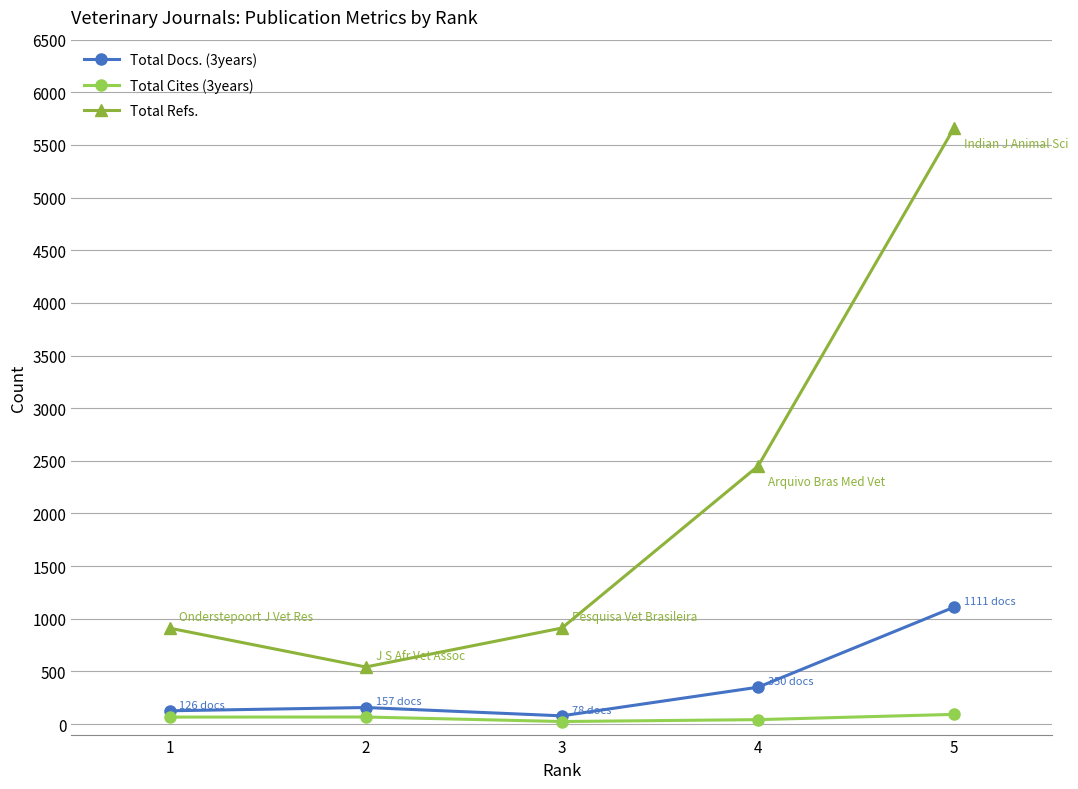

What is the lowest value of the Total Refs. series?

542